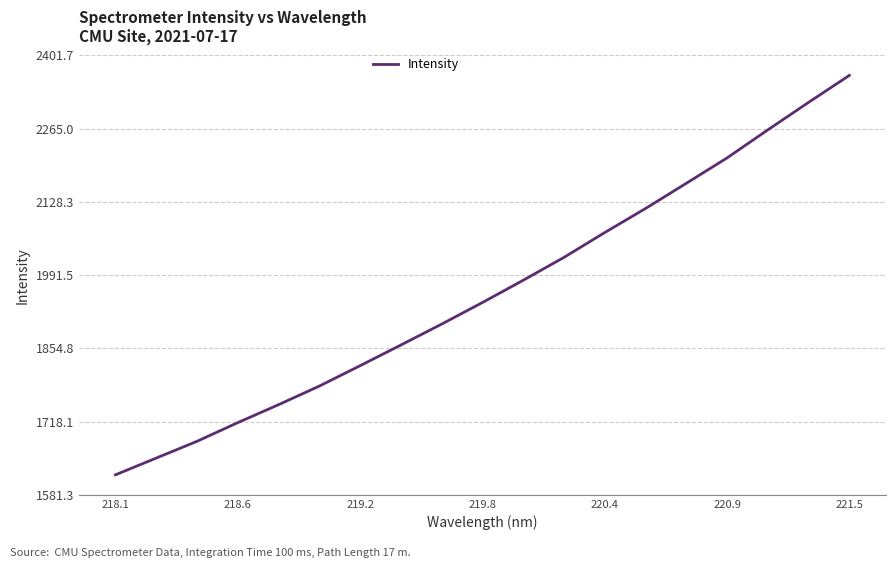

What is the difference between the maximum and minimum values?

745.8